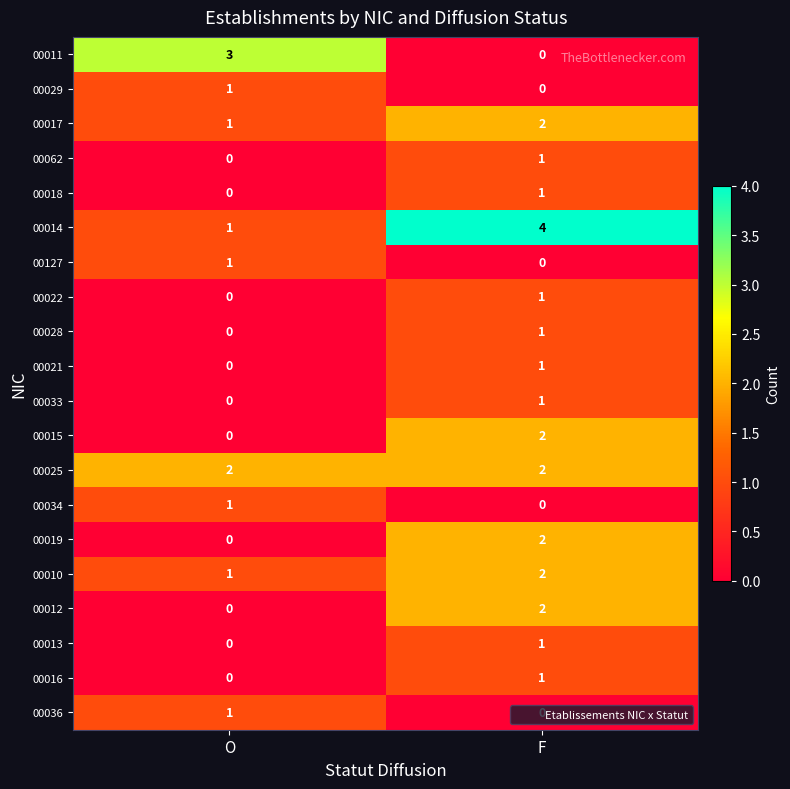

Is it true that 00013 equals -1 at O?

False